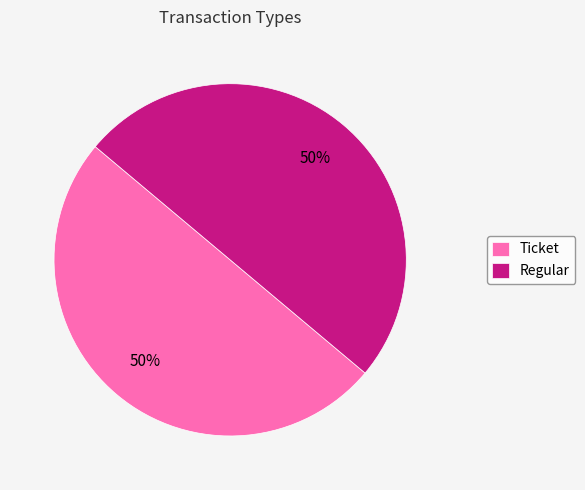

What is the ratio of the value at Regular to the value at Ticket?

1.0